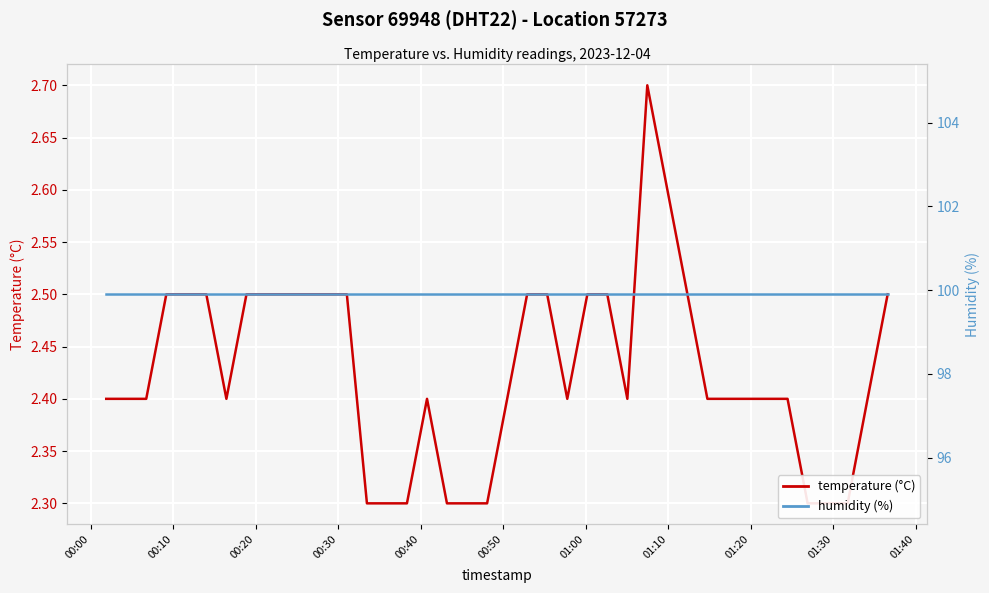

What is the sum of all temperature (°C) values?

97.1